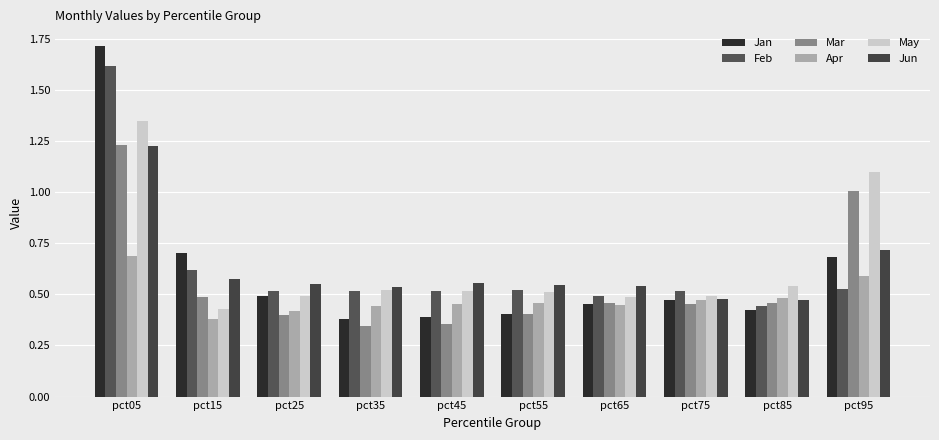

What is the greatest value displayed?

1.7